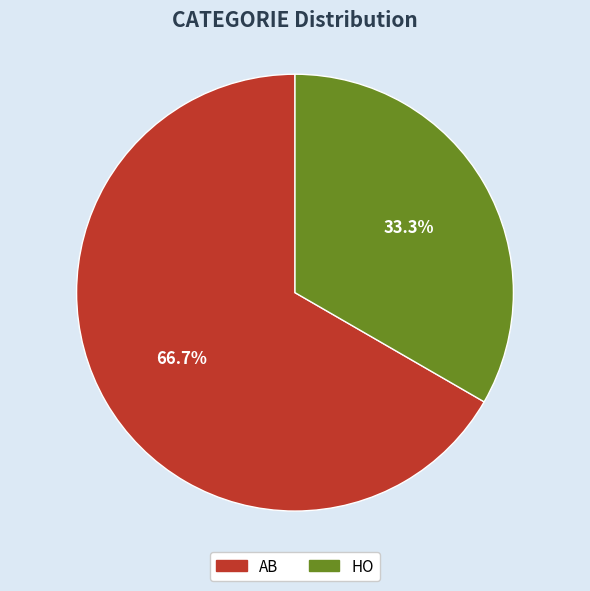

To the nearest percent, what percentage of the pie is AB?

67%